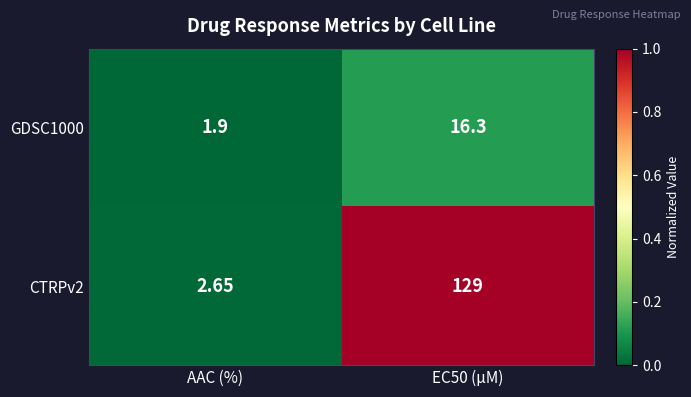

Rank the series by their average value, from highest to lowest.

CTRPv2, GDSC1000